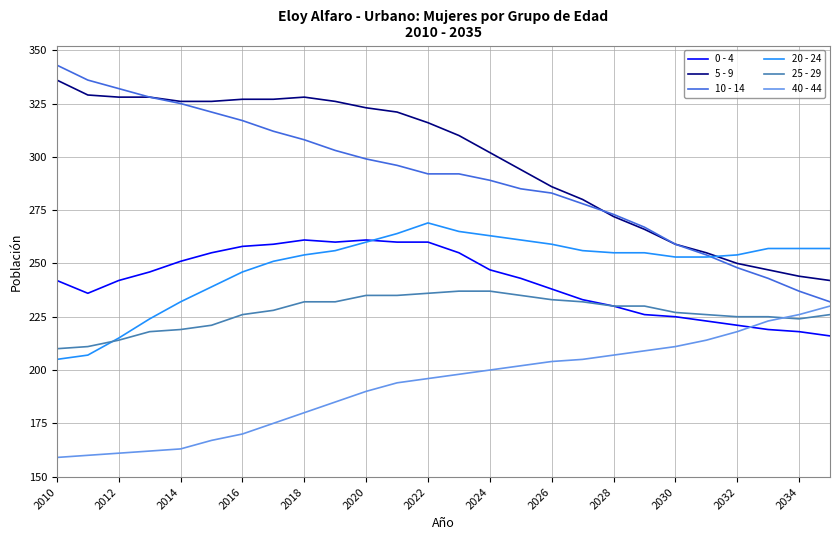

True or false: 20 - 24 and 5 - 9 cross at least once.

True